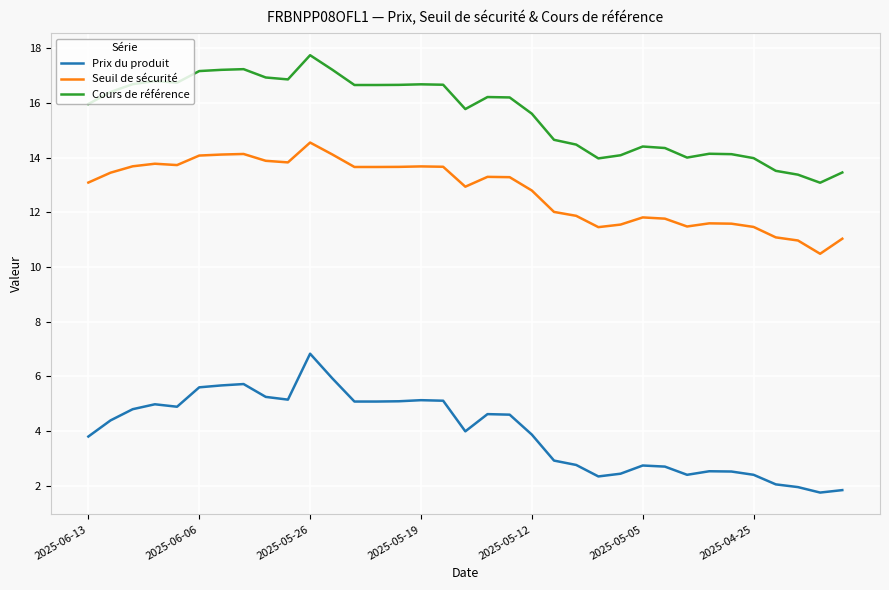

Which series has the largest range (max minus min)?

Prix du produit